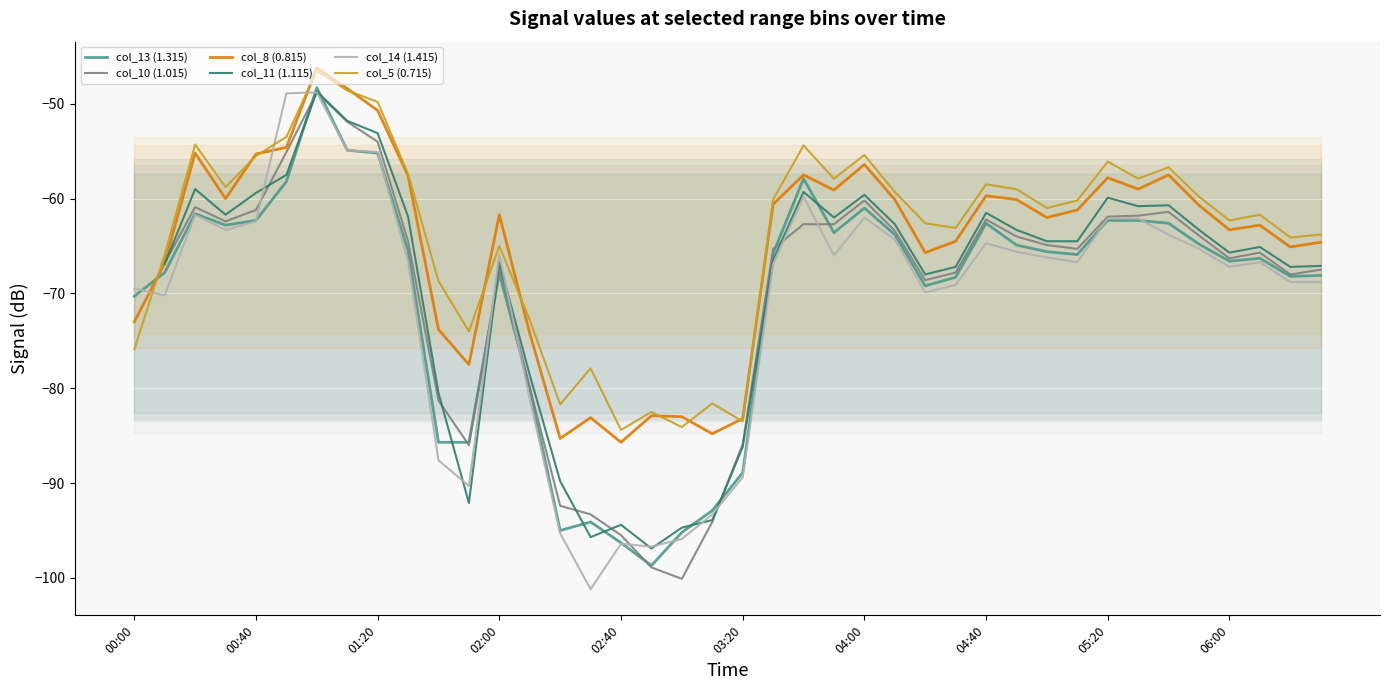

What is the sum of all col_13 (1.315) values?

-2817.1